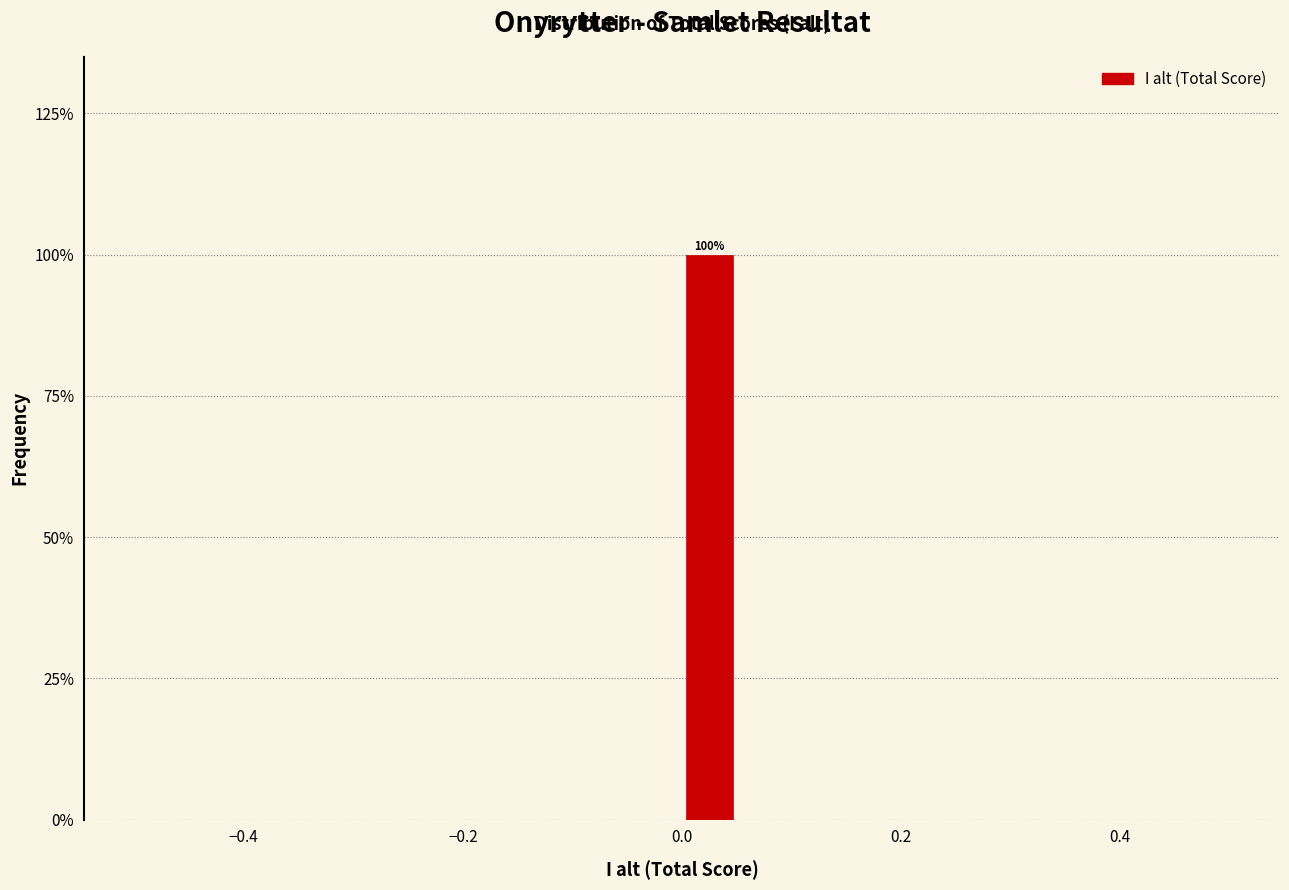

Read against the x-axis, roughly where is the centre of the tallest bar?

0.02